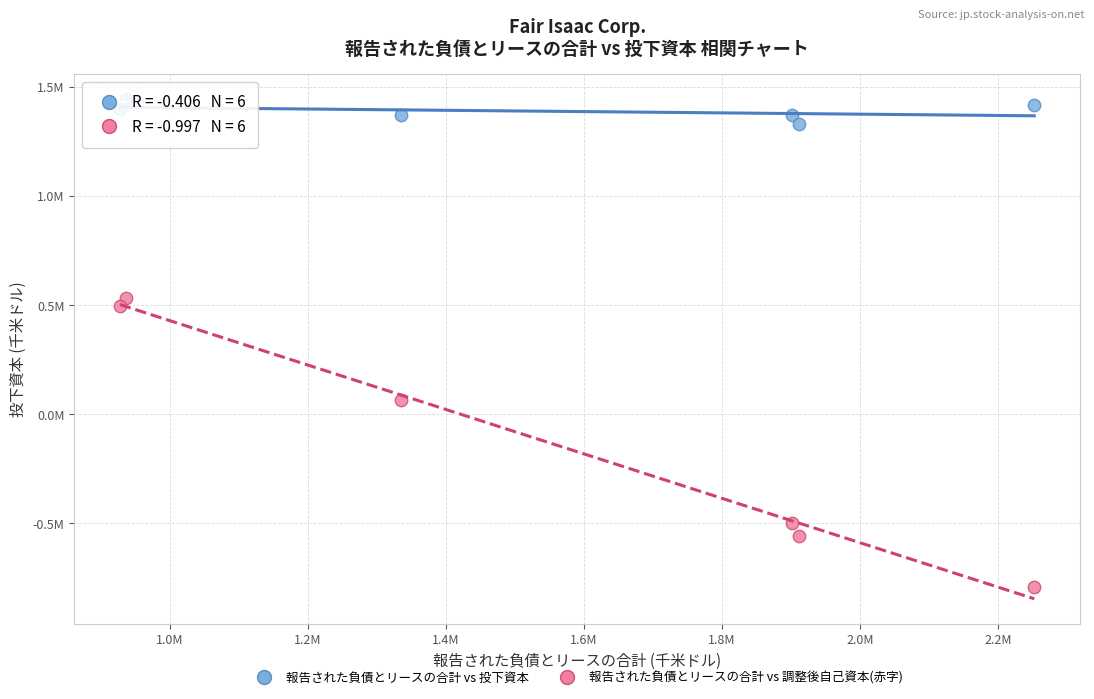

What are all the series names shown in the legend?

報告された負債とリースの合計 vs 投下資本, 報告された負債とリースの合計 vs 調整後自己資本(赤字)